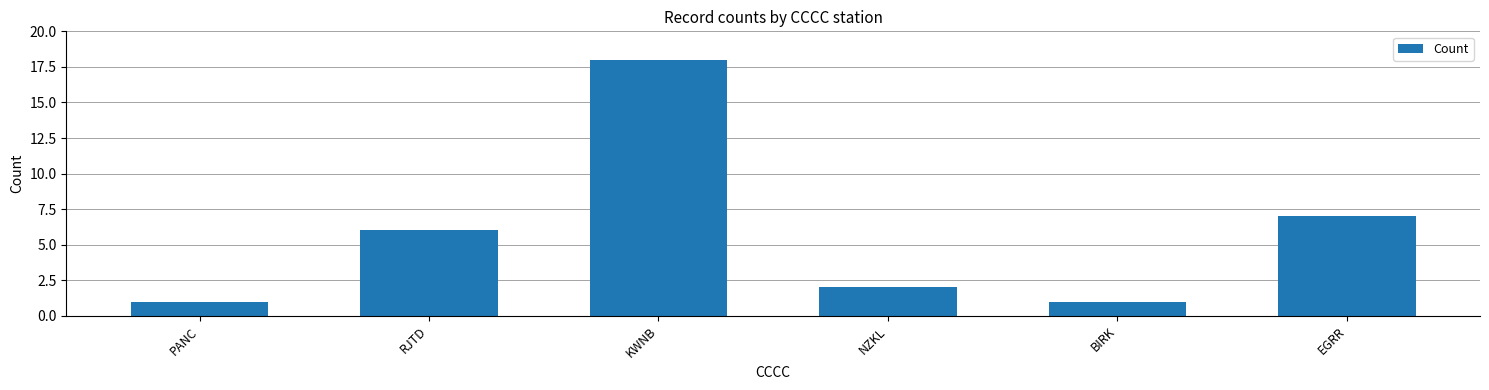

What is the greatest value displayed?

18